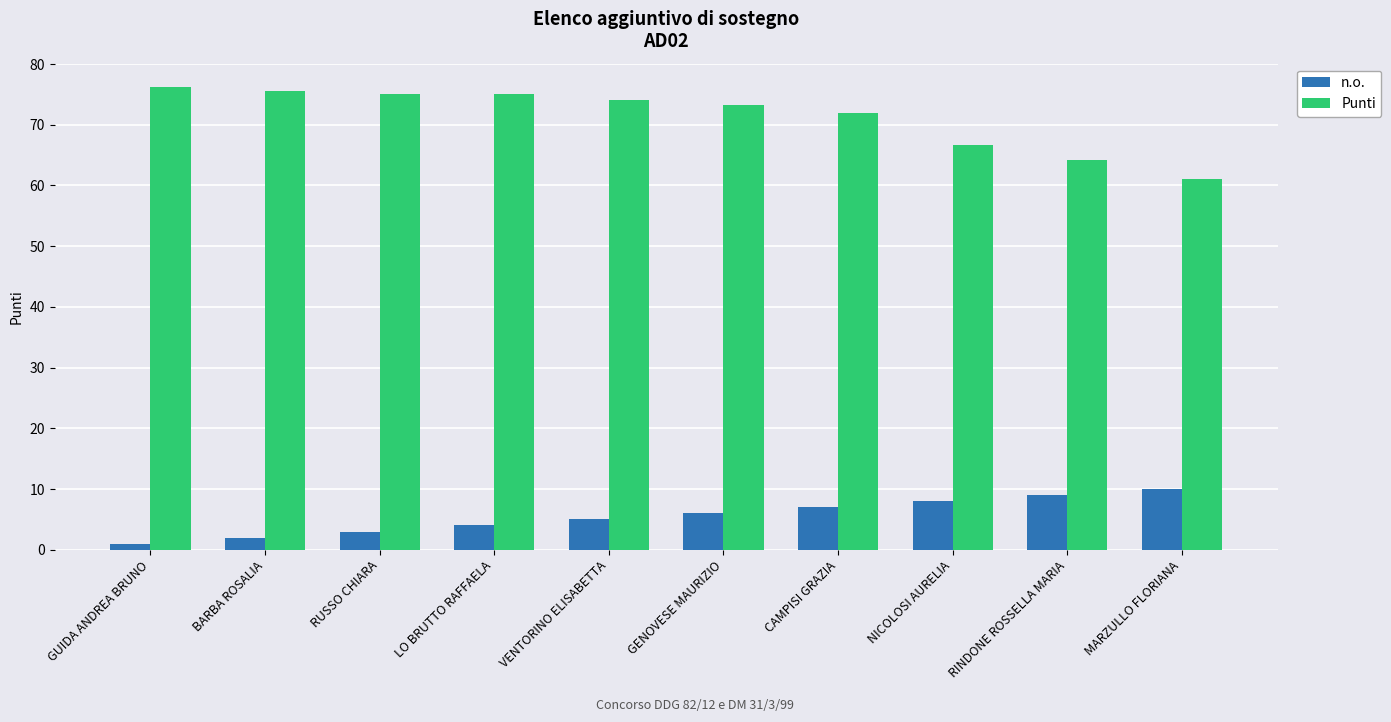

List the series in order of their overall mean, lowest first.

n.o., Punti